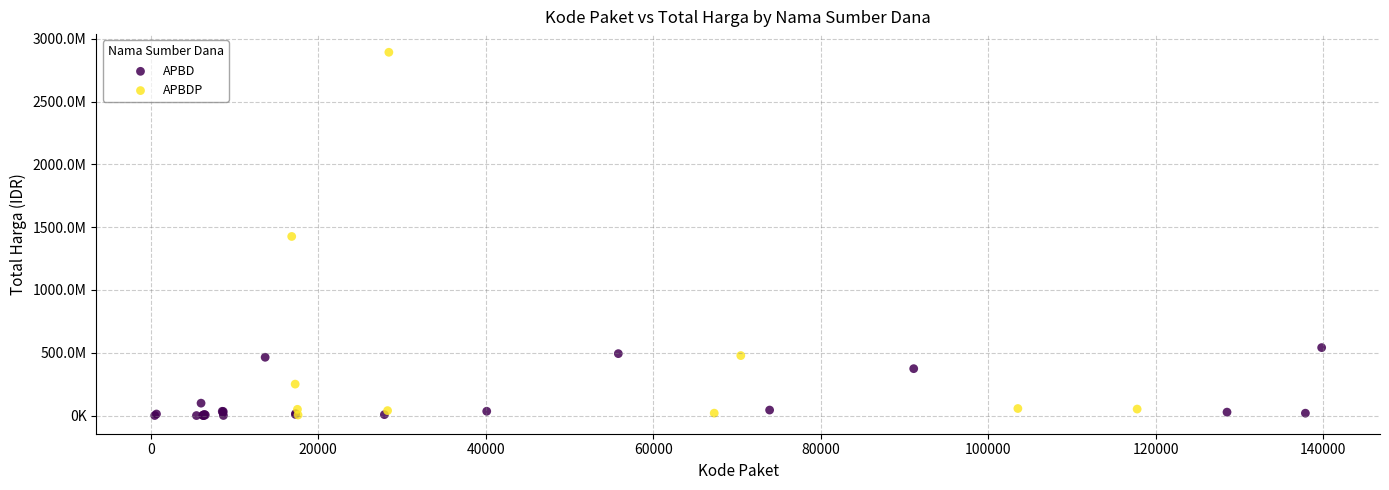

What are all the series names shown in the legend?

APBD, APBDP